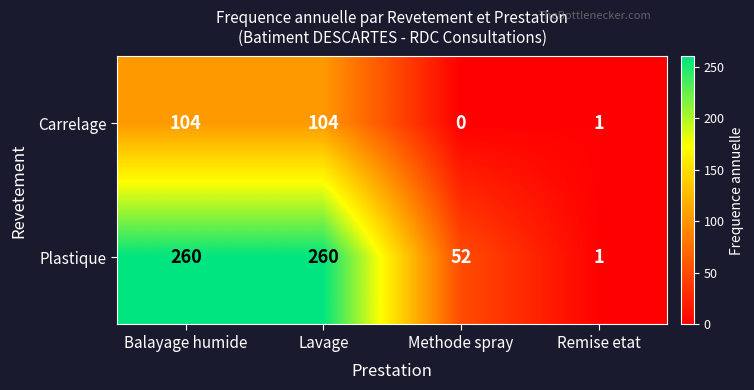

Where is Plastique nearest to the value 130?

Methode spray